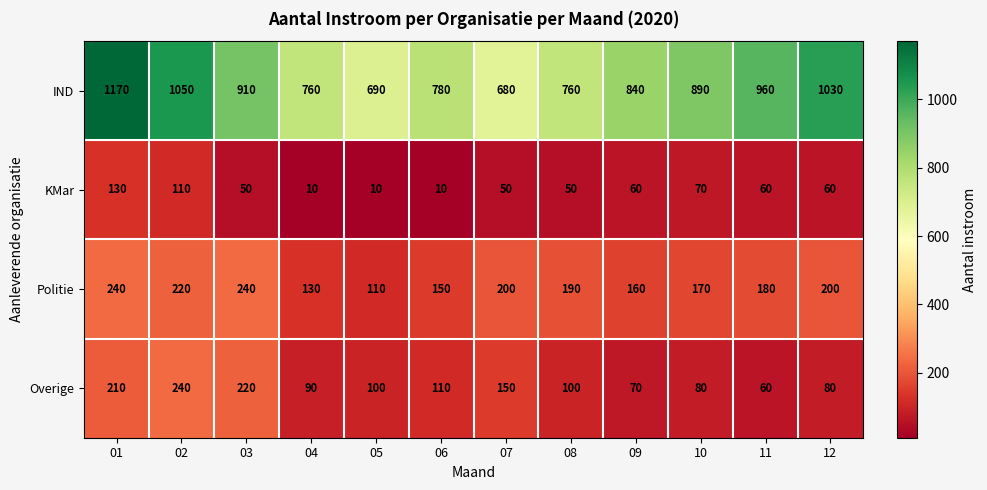

What is the greatest value displayed?

1170